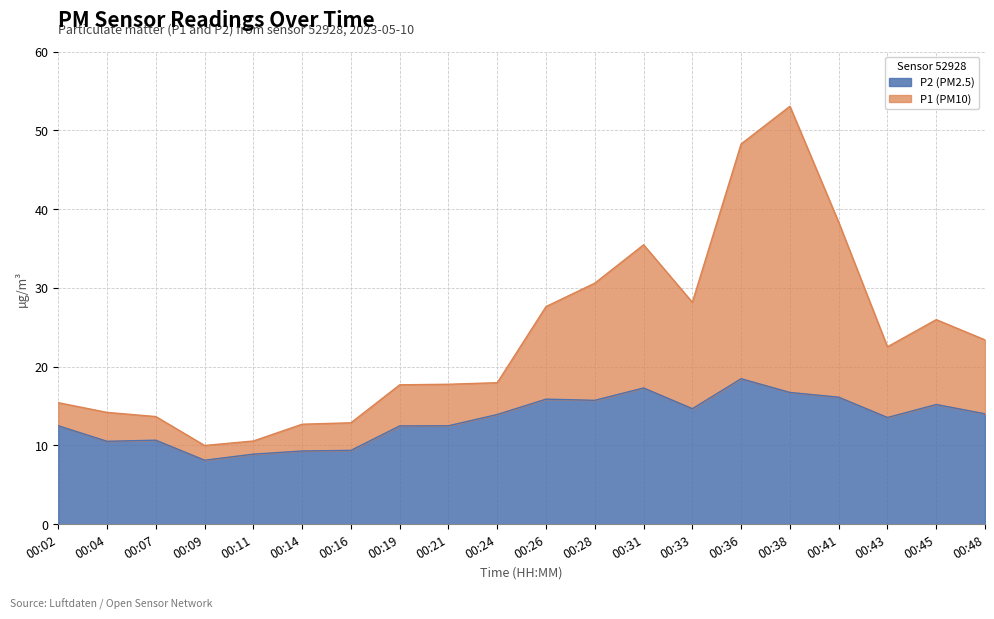

What is the spread (max minus min) of values at 00:24?

4.0